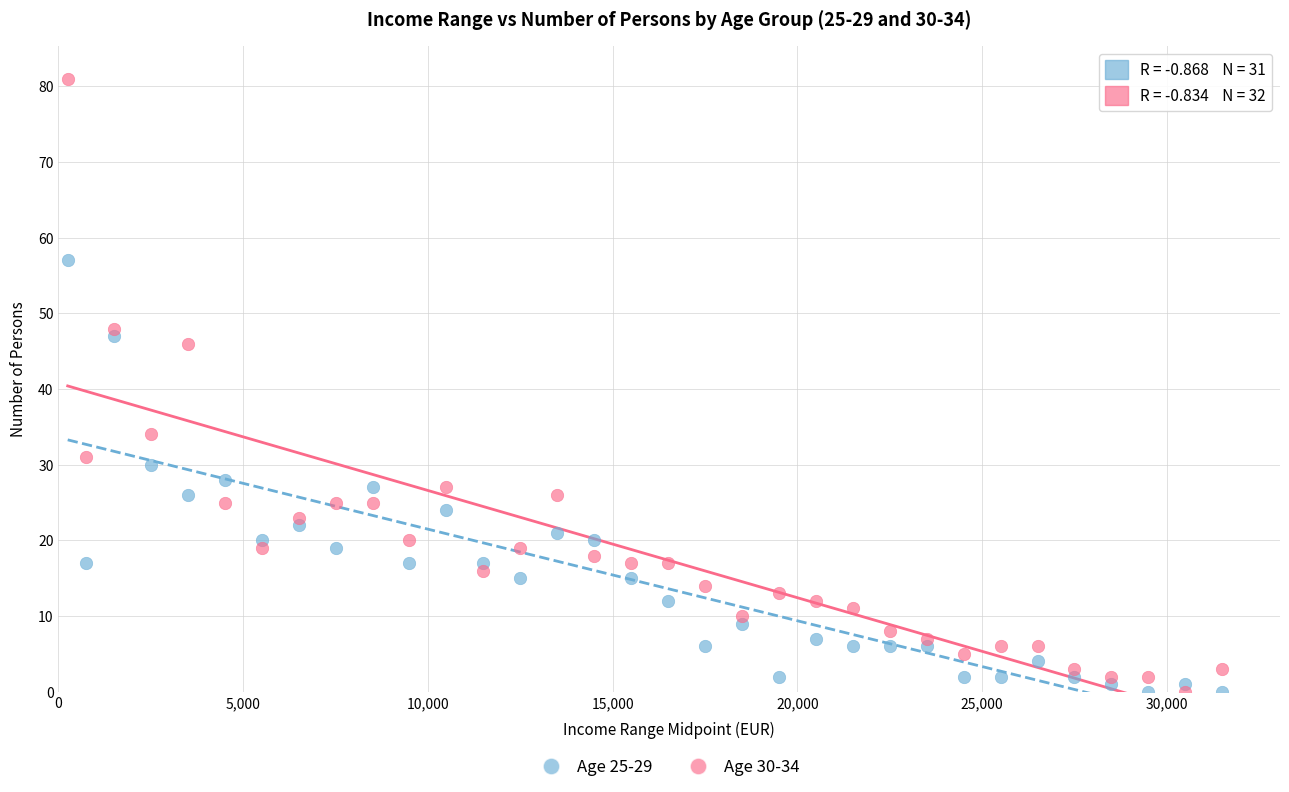

Which series reaches the maximum Y coordinate?

Age 30-34